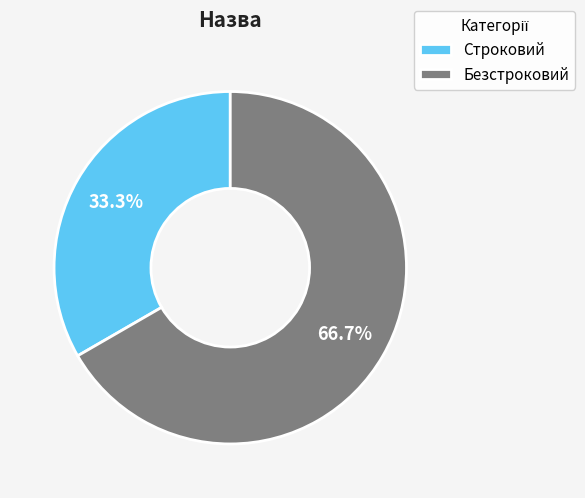

To the nearest percent, what is the difference between the largest and smallest slice percentages?

33%